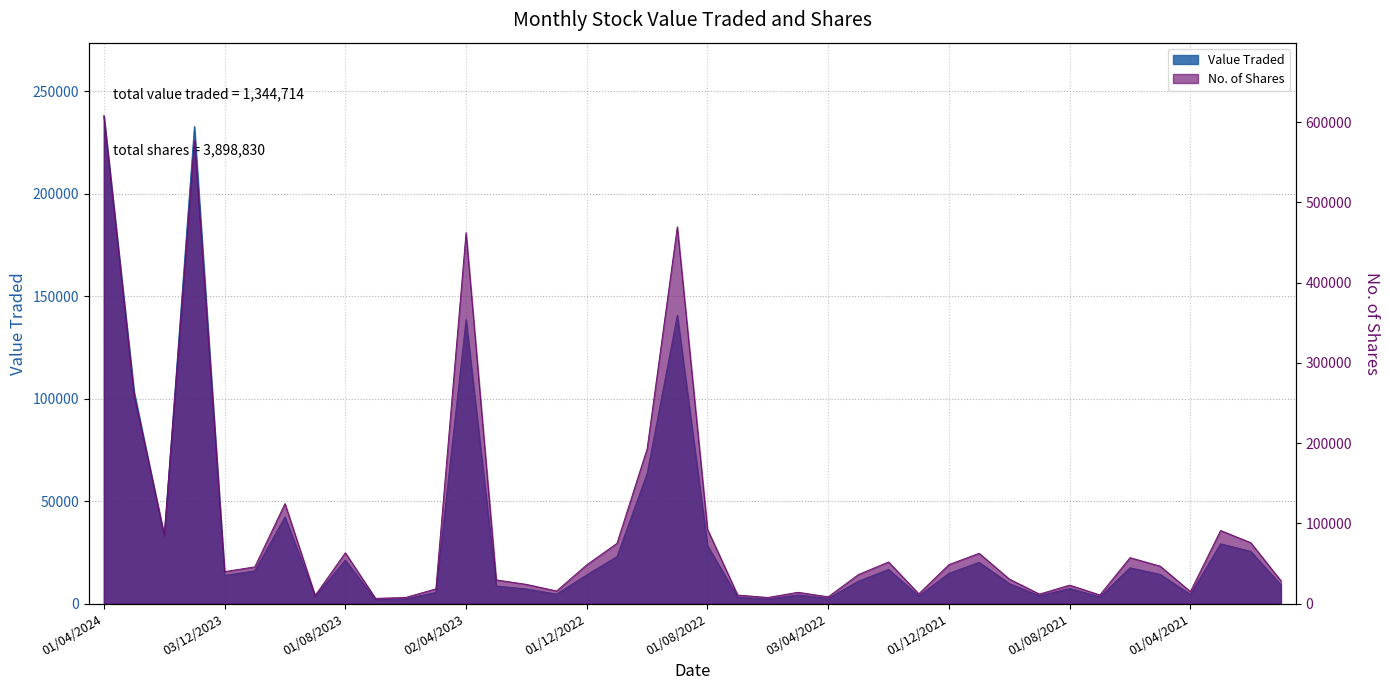

True or false: Value Traded has more than 2 interior local peaks.

True